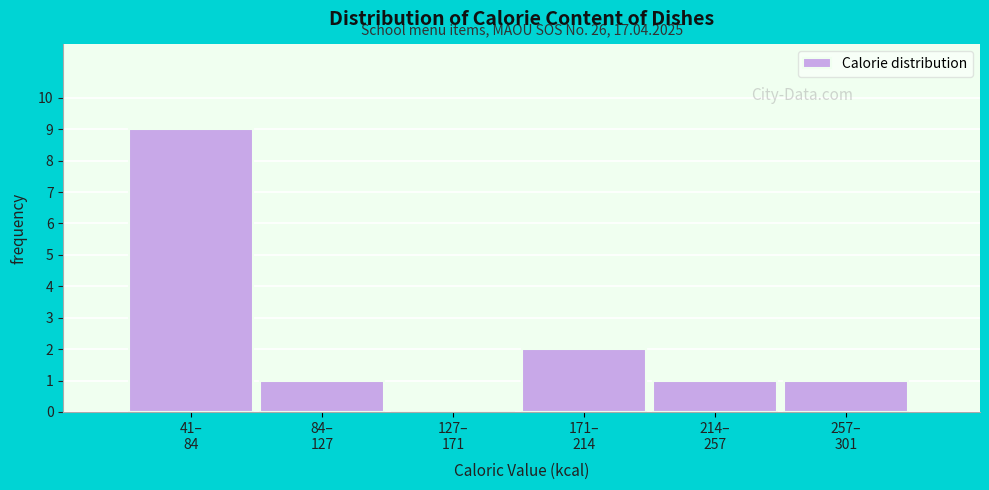

What is the sum of all values?

14